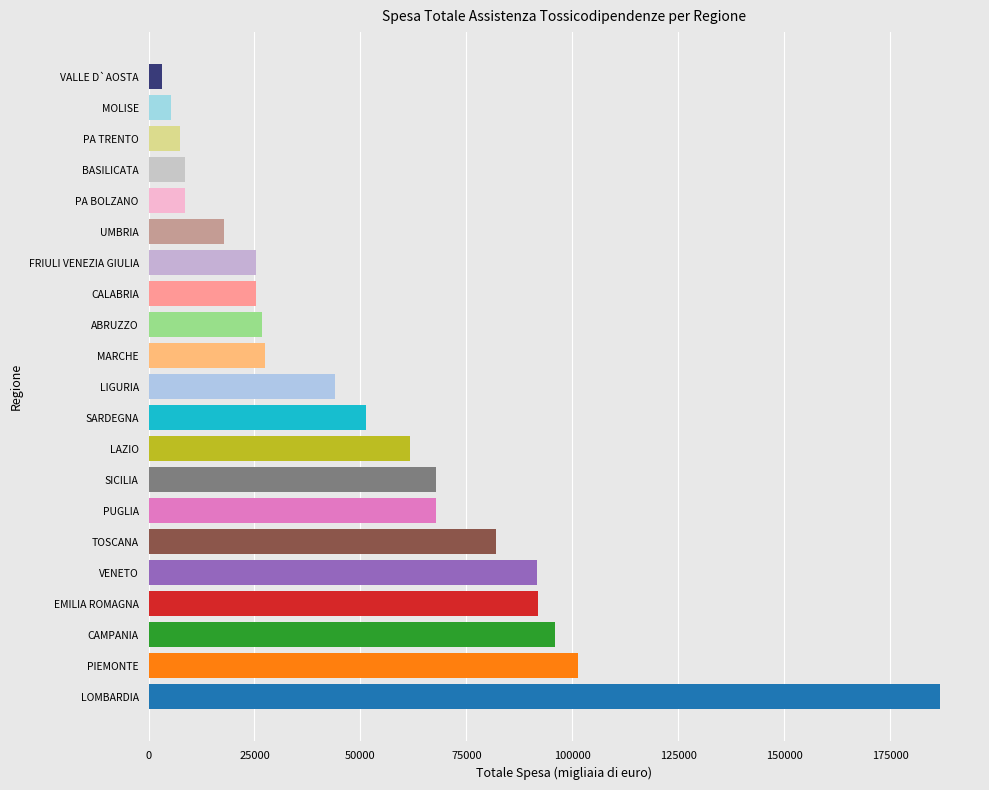

What is the sum of all values?

1098281.4